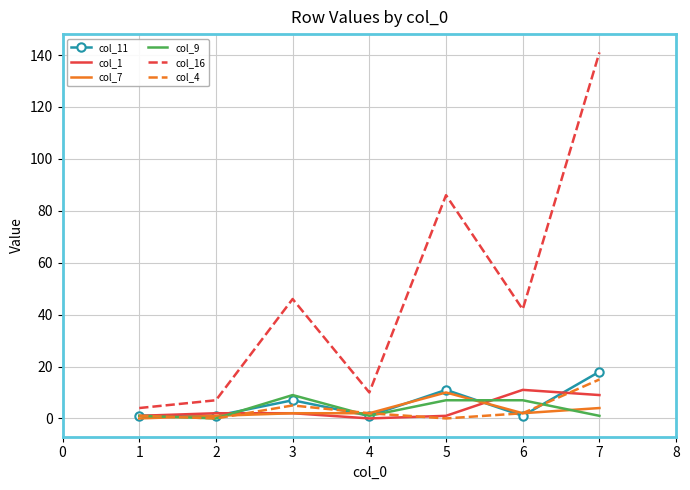

Which series has the widest spread of values?

col_16